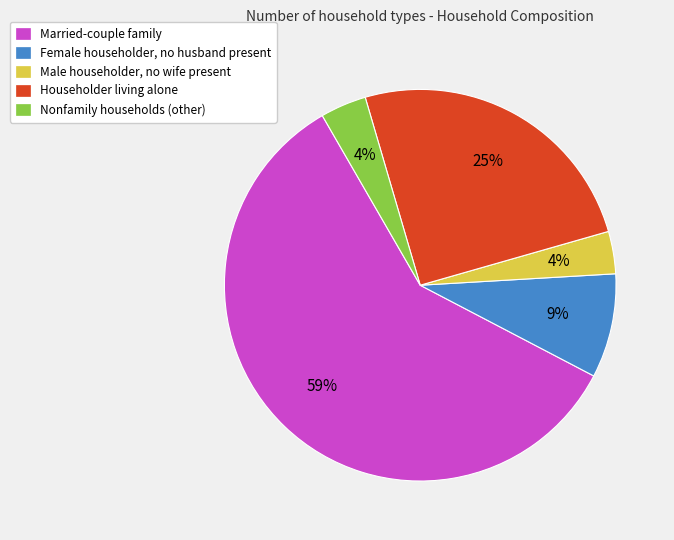

Count the number of slices in the pie.

5